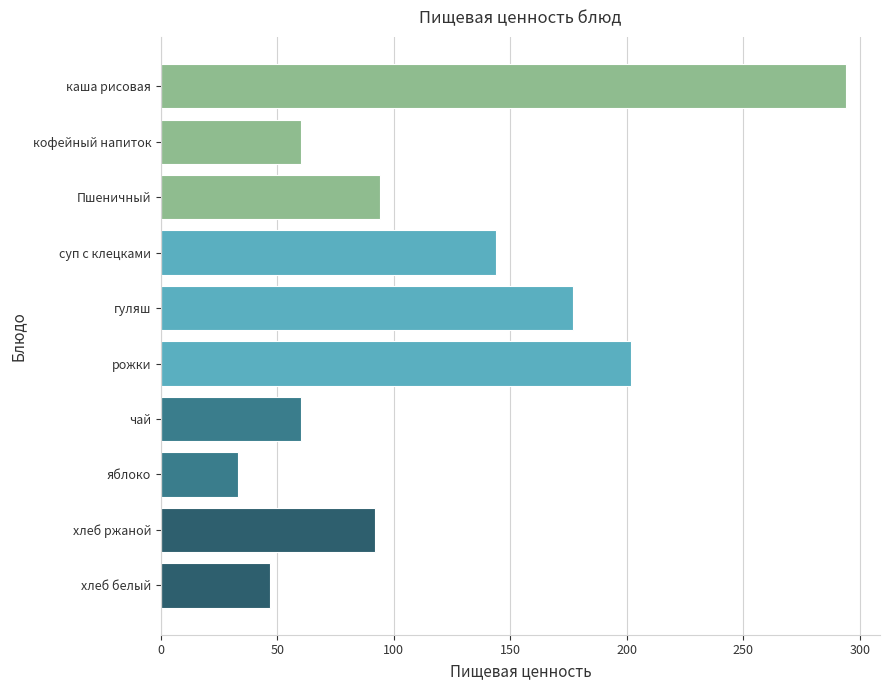

What is the value of the 1st bar from the top?

294